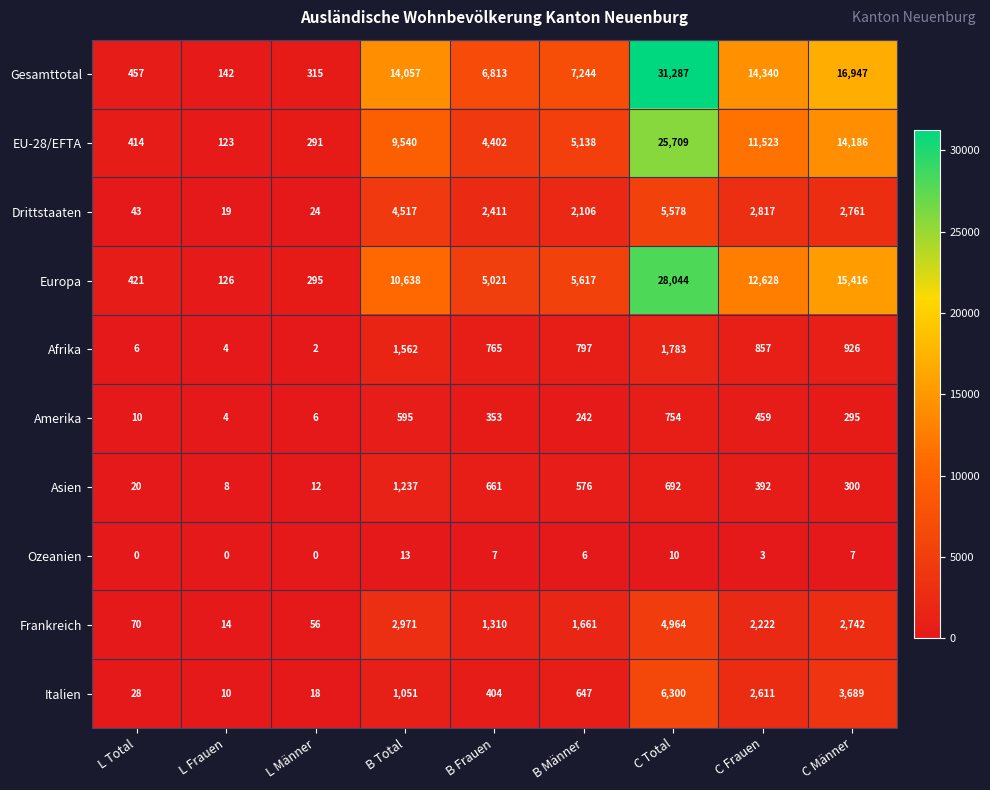

What is the maximum value shown in the chart?

31287